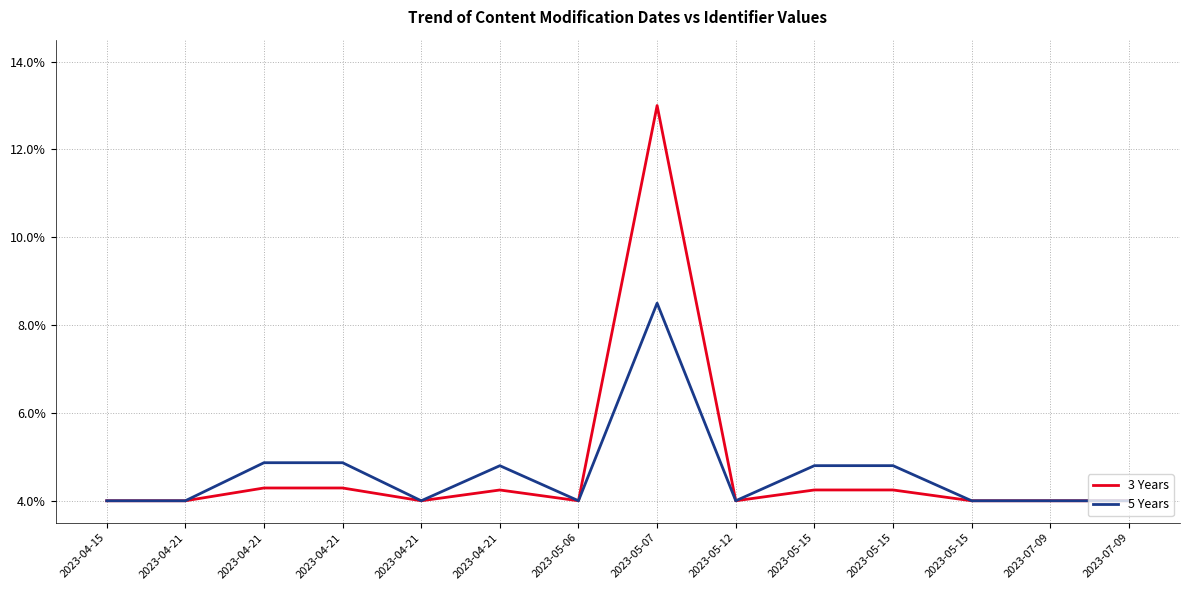

Is it true that 5 Years equals 2.6 at 2023-05-15?

False